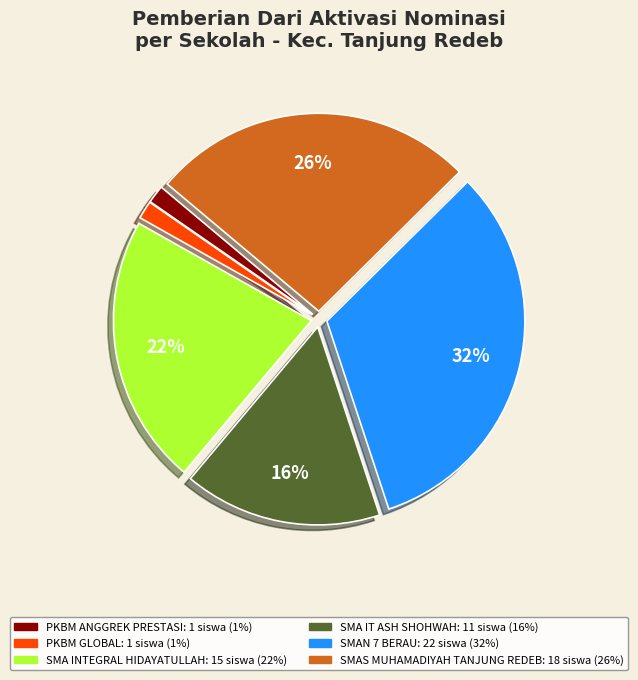

How many slices are in this pie chart?

6